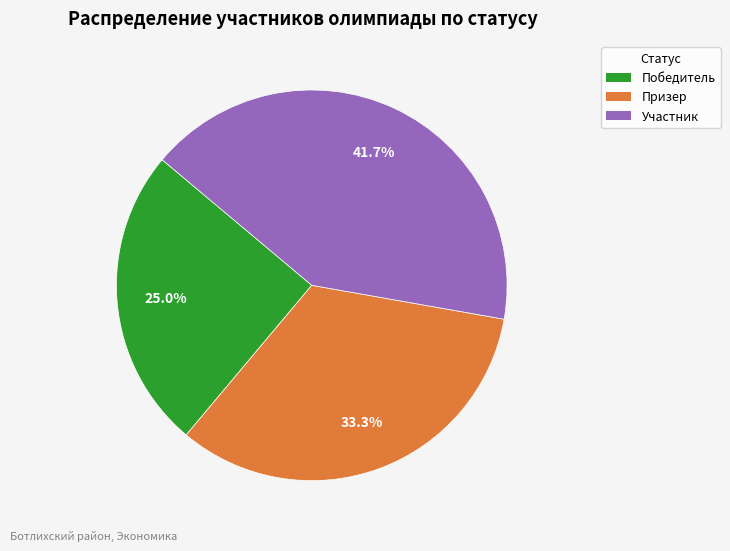

Count the number of slices in the pie.

3